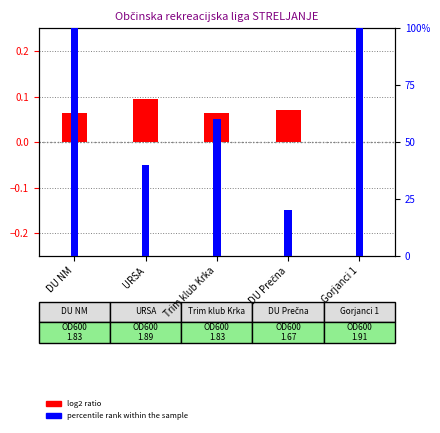

What are all the series names shown in the legend?

log2 ratio, percentile rank within the sample